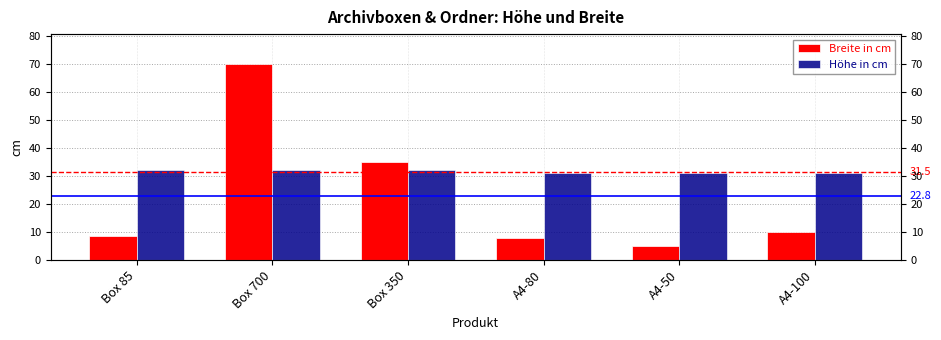

Reading right to left, what are all the values shown in this chart?

Breite in cm: 10.0	5.0	8.0	35.0	70.0	8.5
Höhe in cm: 31.0	31.0	31.0	32.0	32.0	32.0